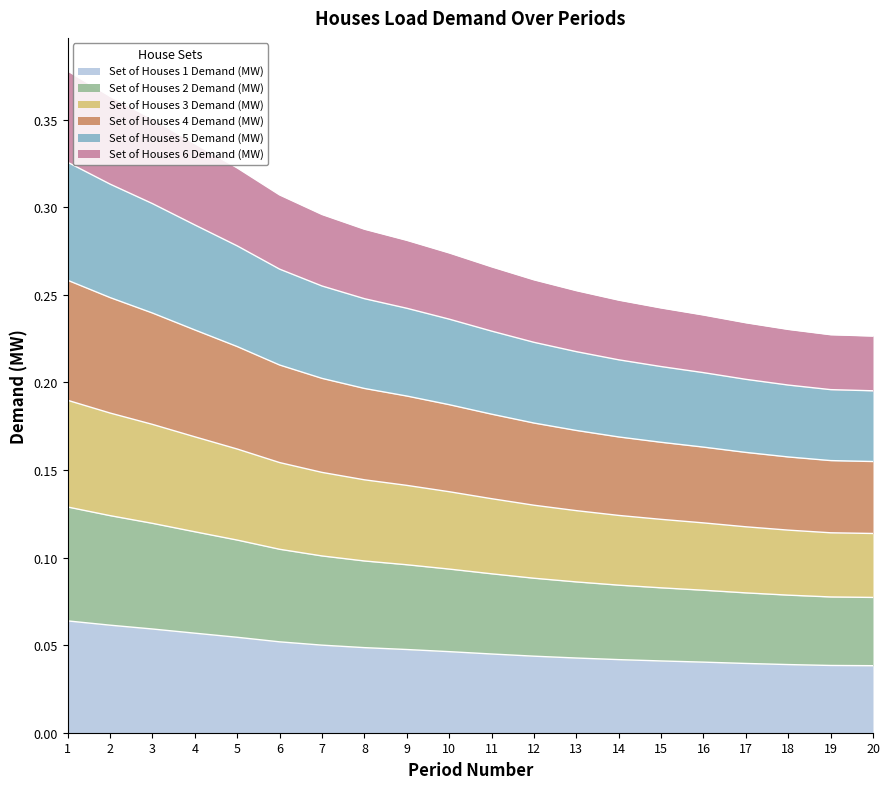

What is the difference between the highest and lowest values at 14?

0.2